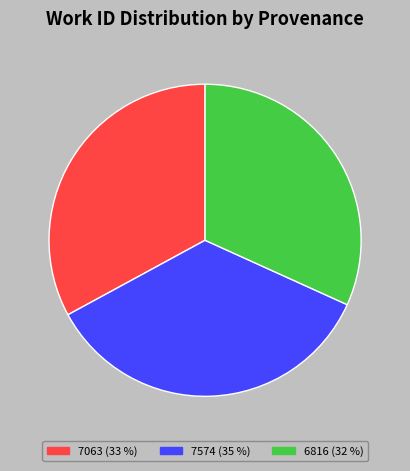

To the nearest percent, what is the combined percentage of 6816 and 7063?

65%